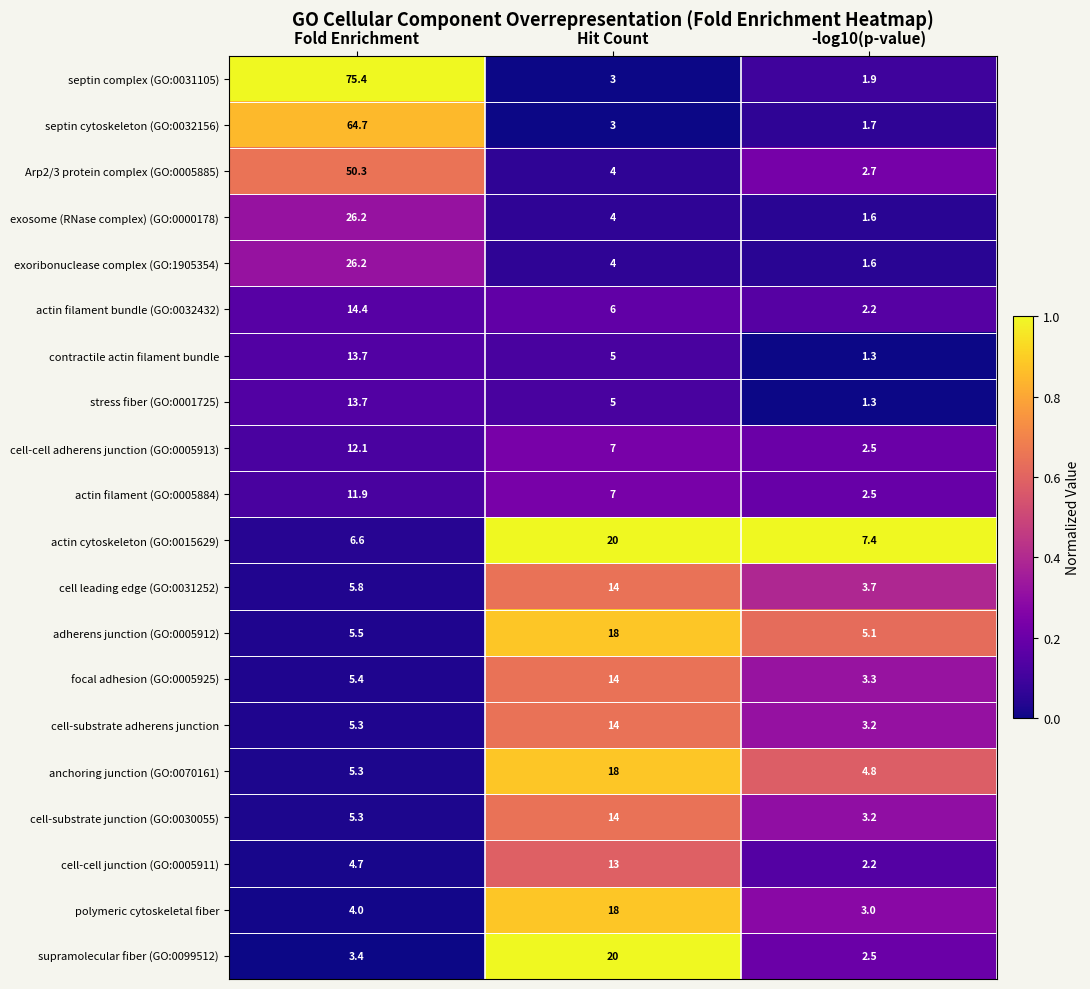

The exosome (RNase complex) (GO:0000178) series shows 26.2 at Fold Enrichment. True or false?

True